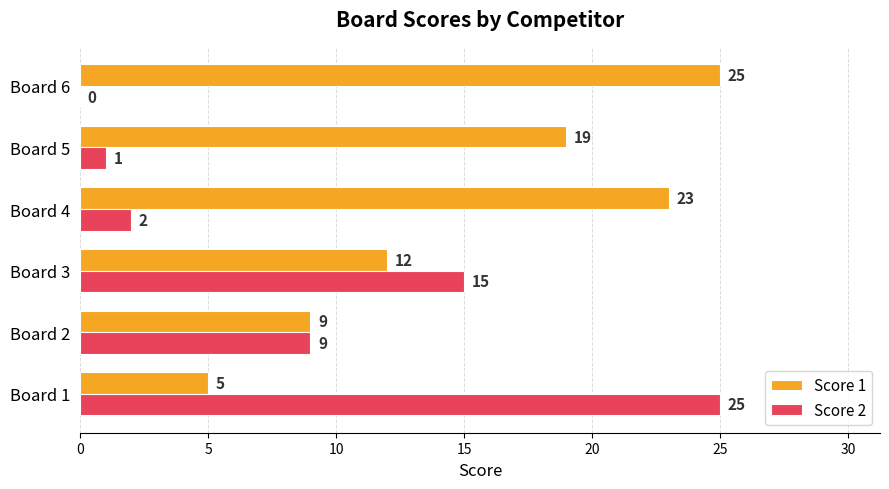

Between Board 3 and Board 5, which series saw the biggest shift?

Score 2